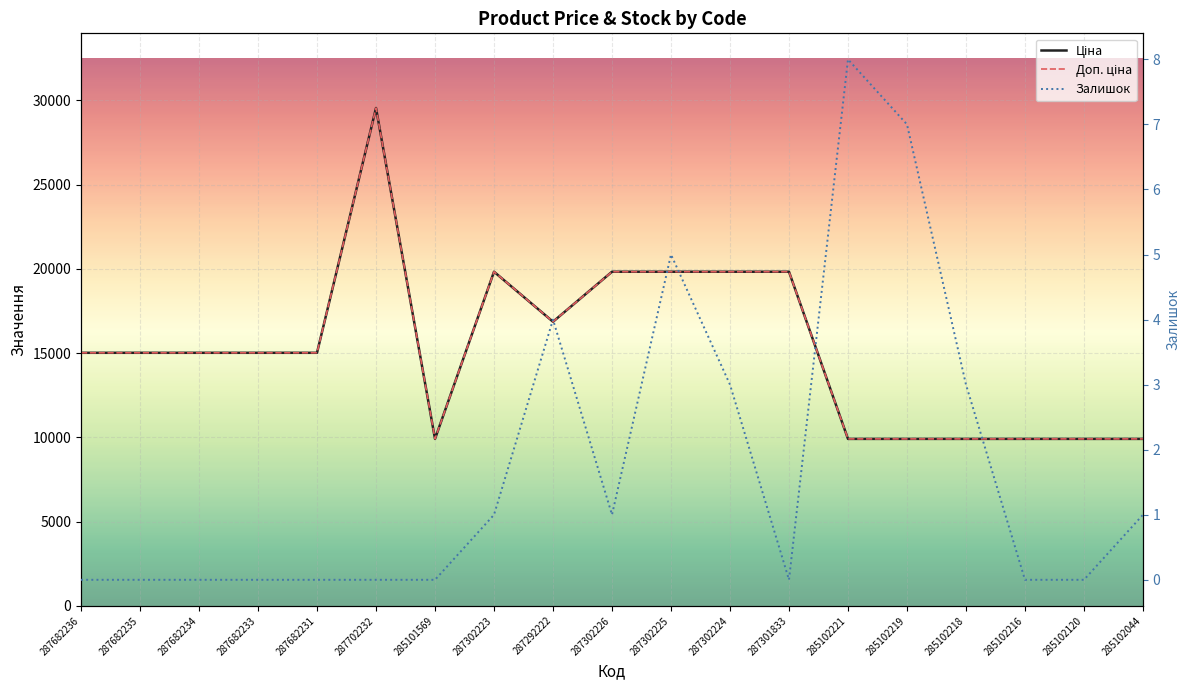

True or false: Доп. ціна has more than 0 points higher than both neighbors.

True